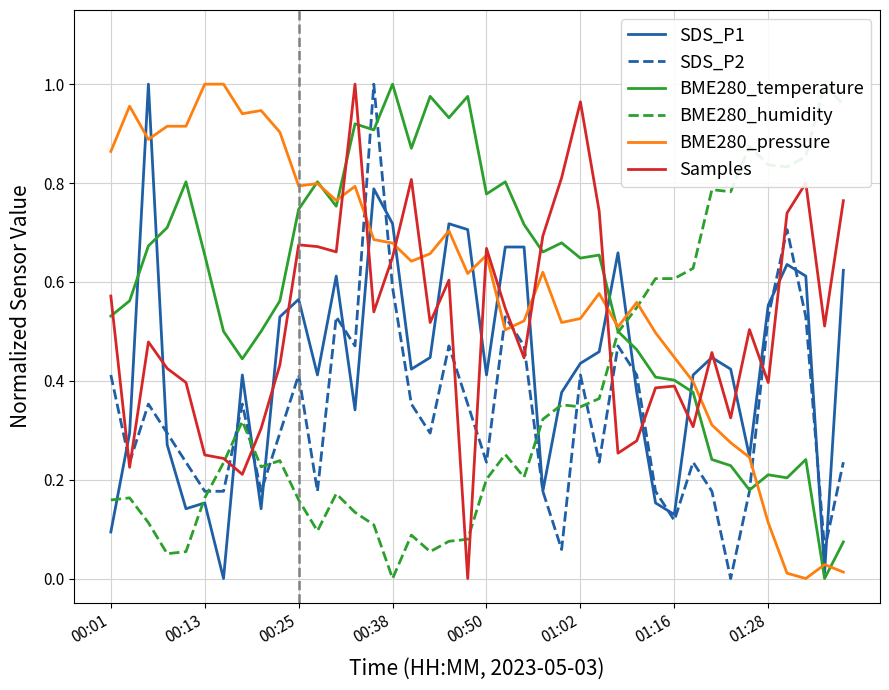

The Samples series shows 0.4 at 00:13. True or false?

False